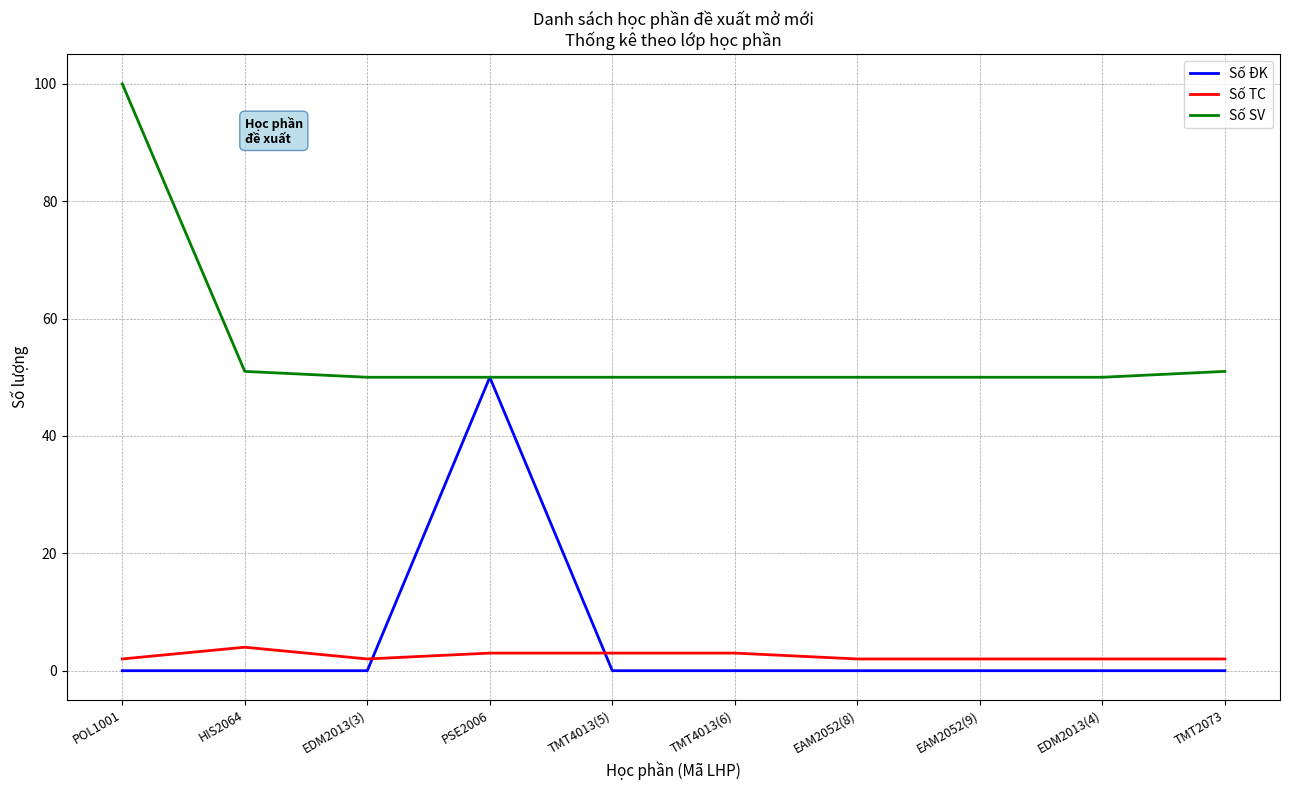

Which series has the largest total across all categories?

Số SV